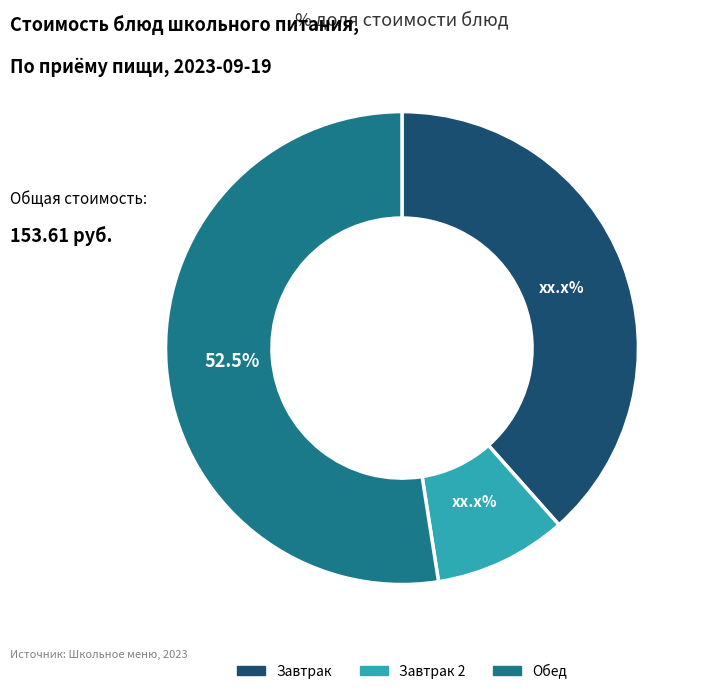

Does any single category account for the majority?

Yes